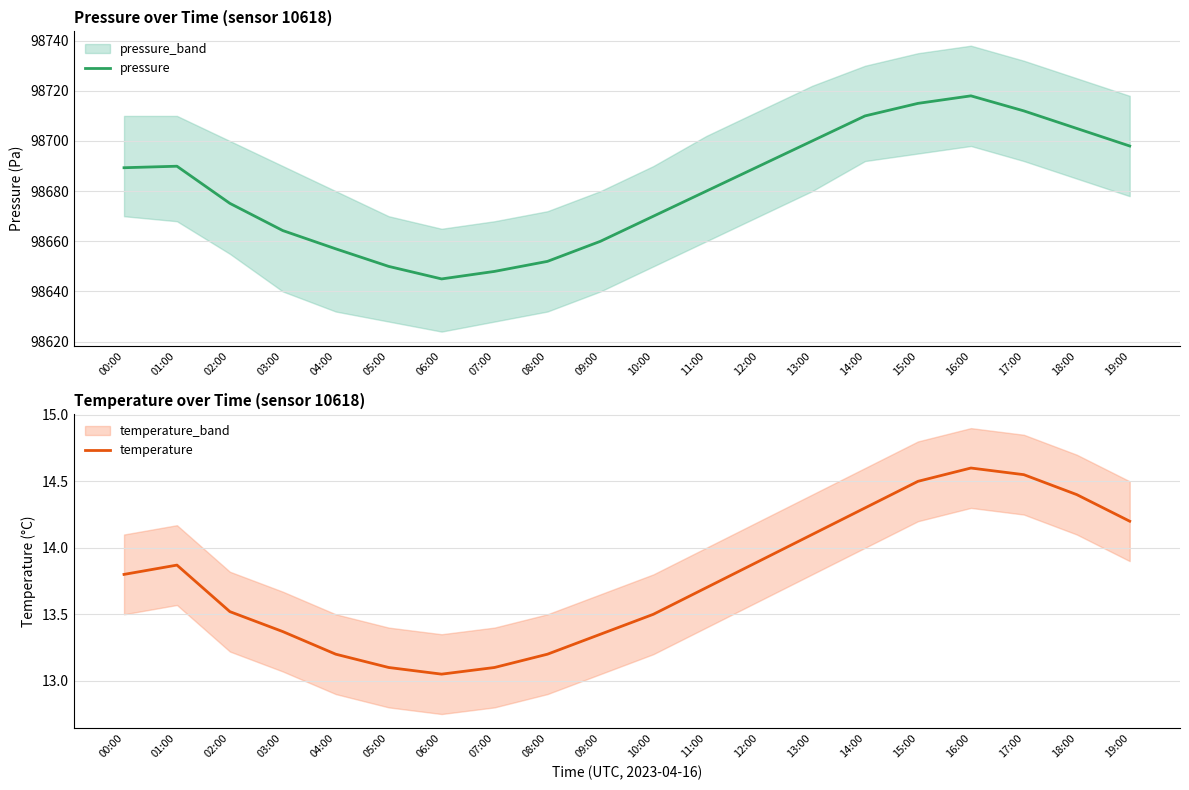

True or false: pressure and temperature intersect in this chart.

False